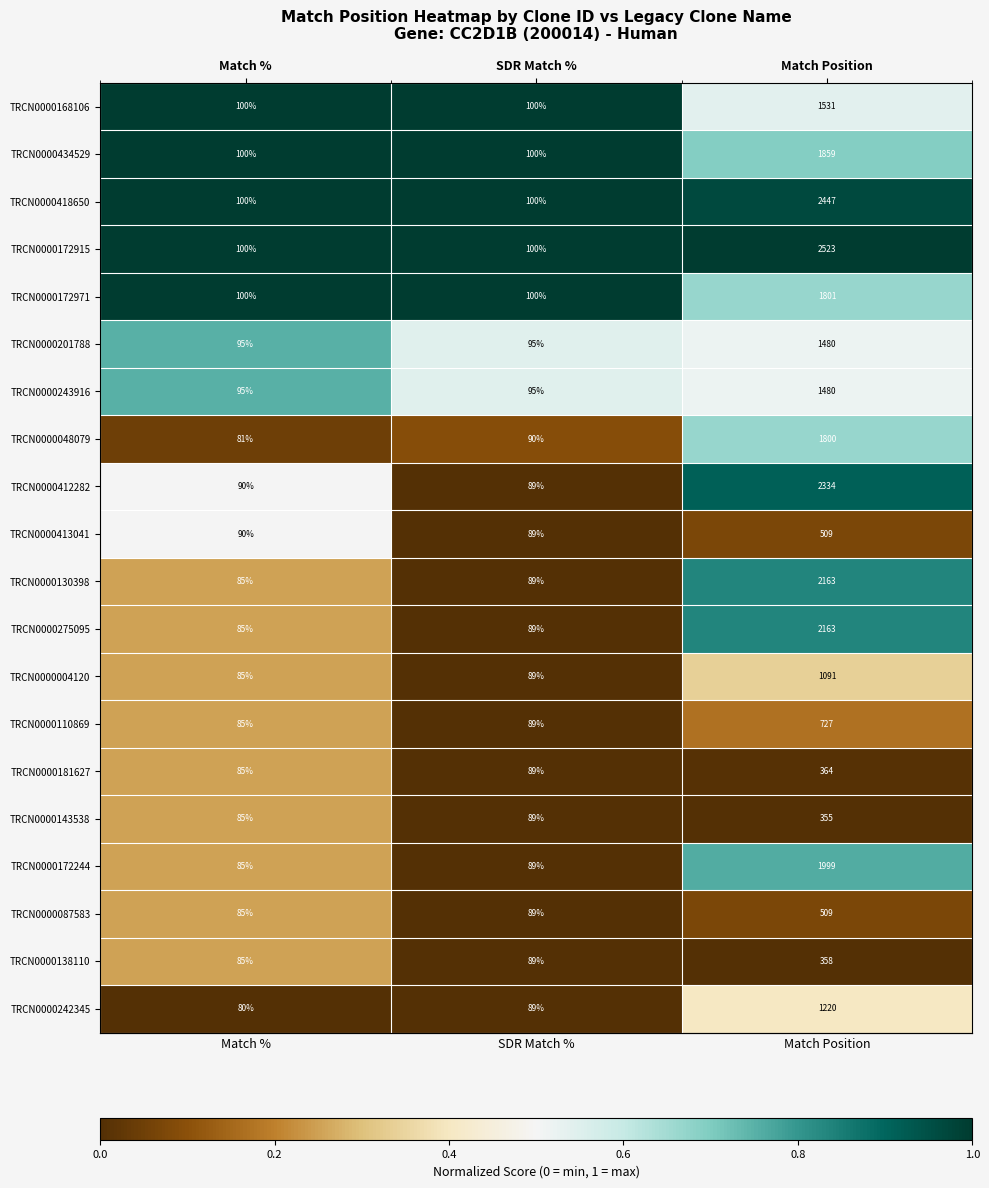

What is the total value across all series at Match %?

1796